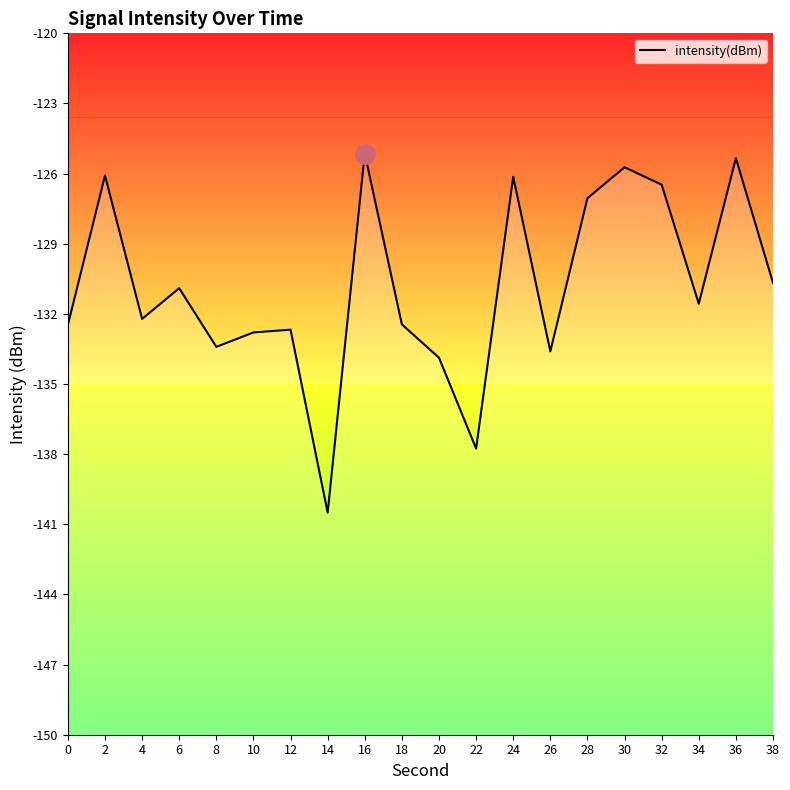

Rank the categories by value from highest to lowest.

16, 36, 30, 2, 24, 32, 28, 38, 6, 34, 4, 18, 0, 12, 10, 8, 26, 20, 22, 14